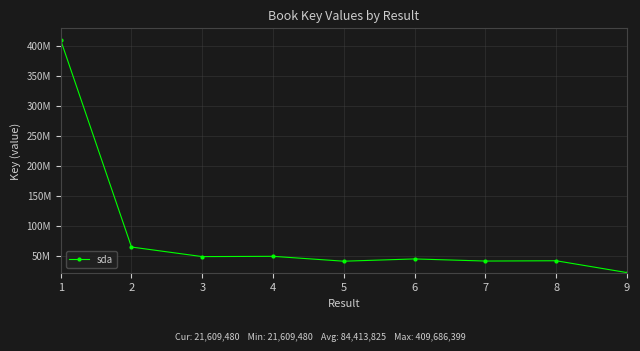

How many points are higher than both their immediate neighbors (excluding endpoints)?

3